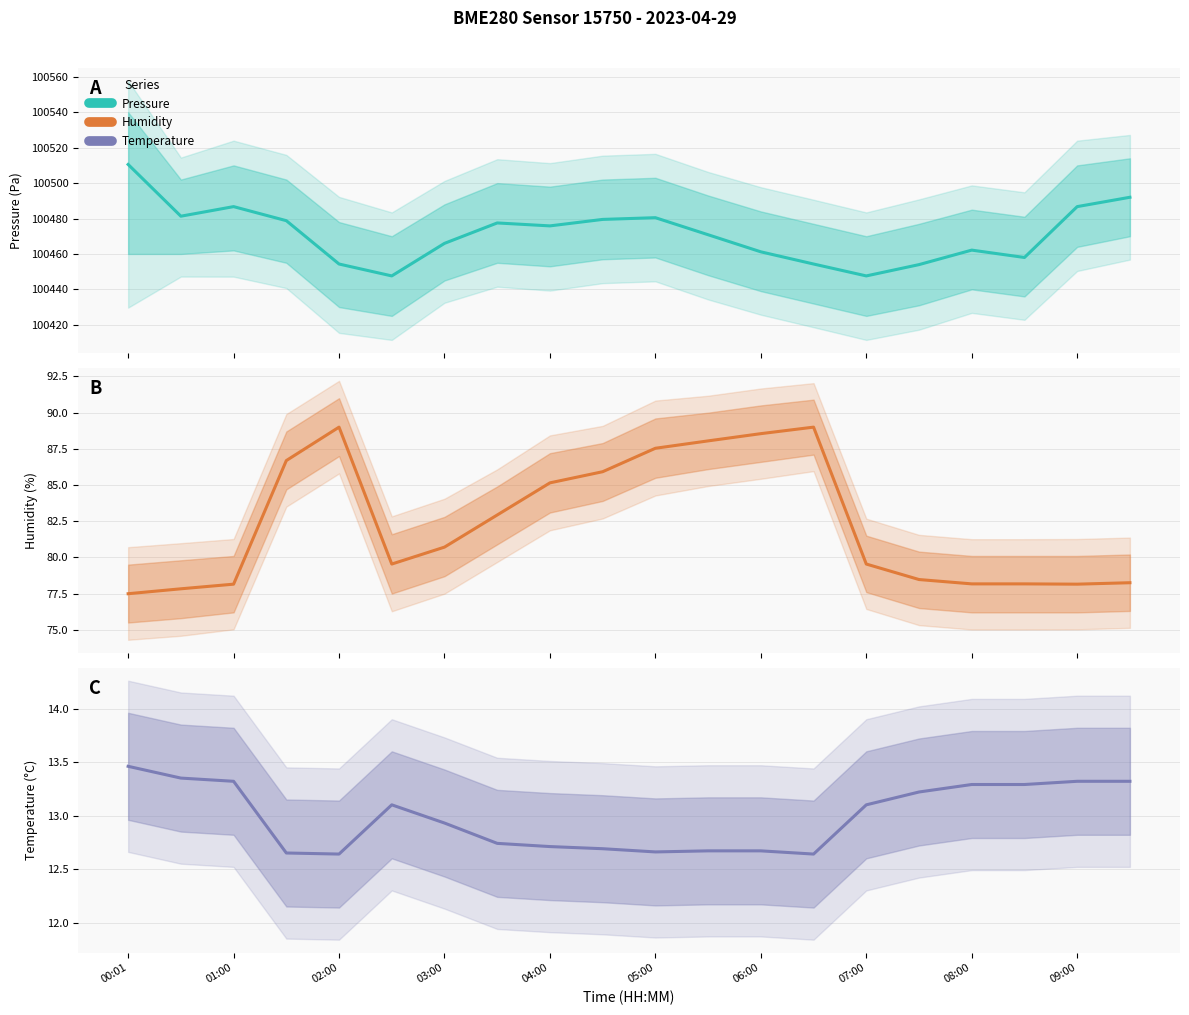

Between 07:00 and 09:00, which series saw the biggest shift?

Pressure